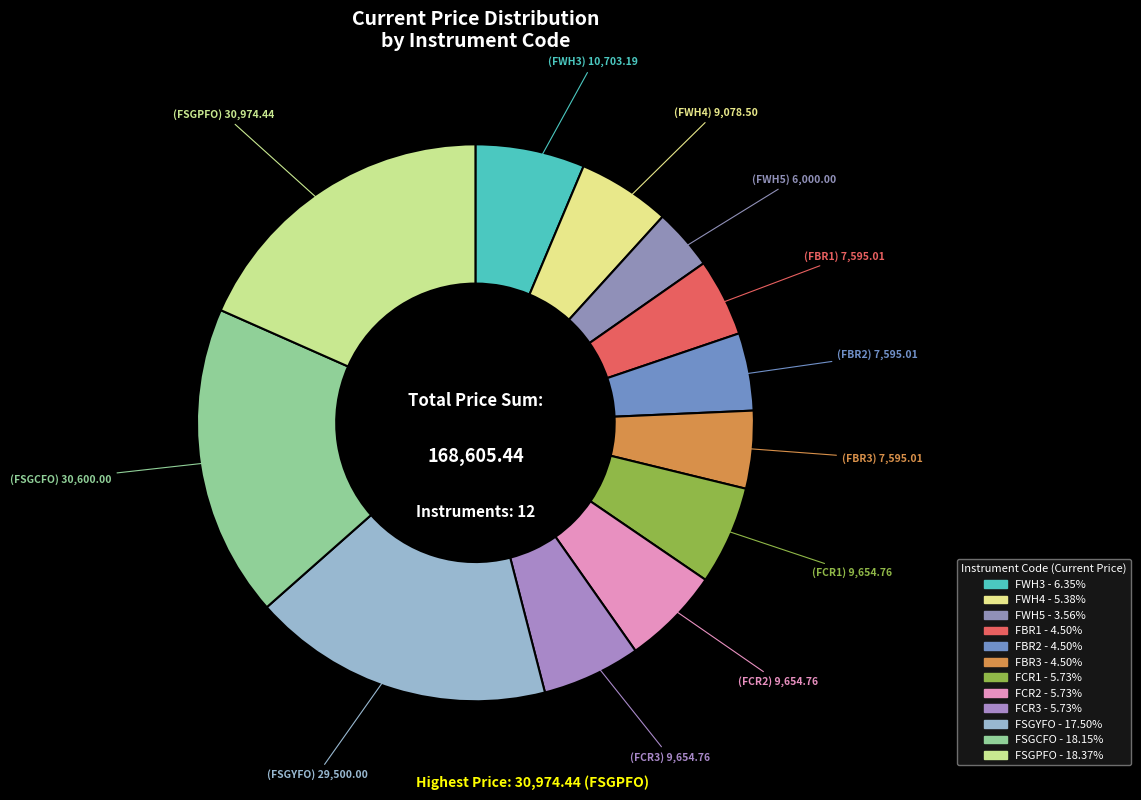

Count the number of slices in the pie.

12